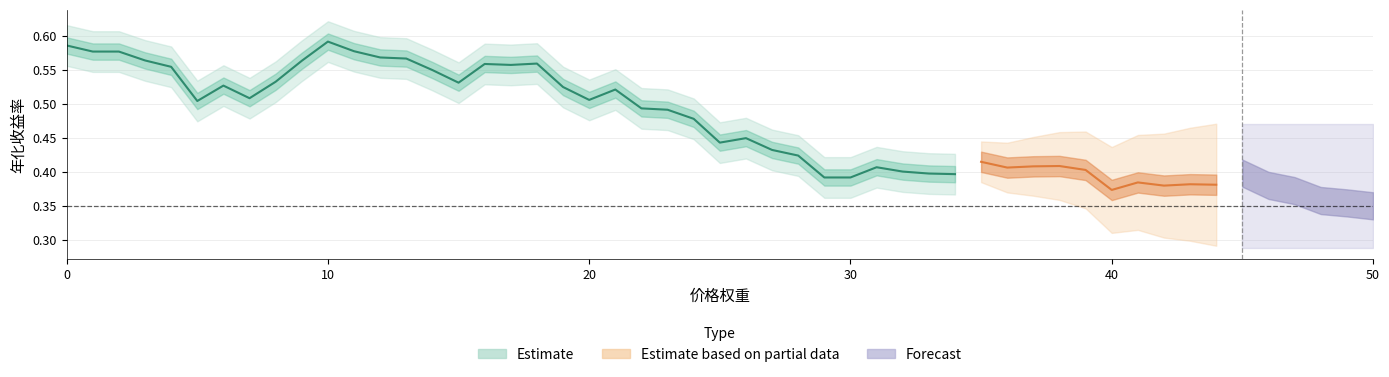

What is the greatest value displayed?

0.6